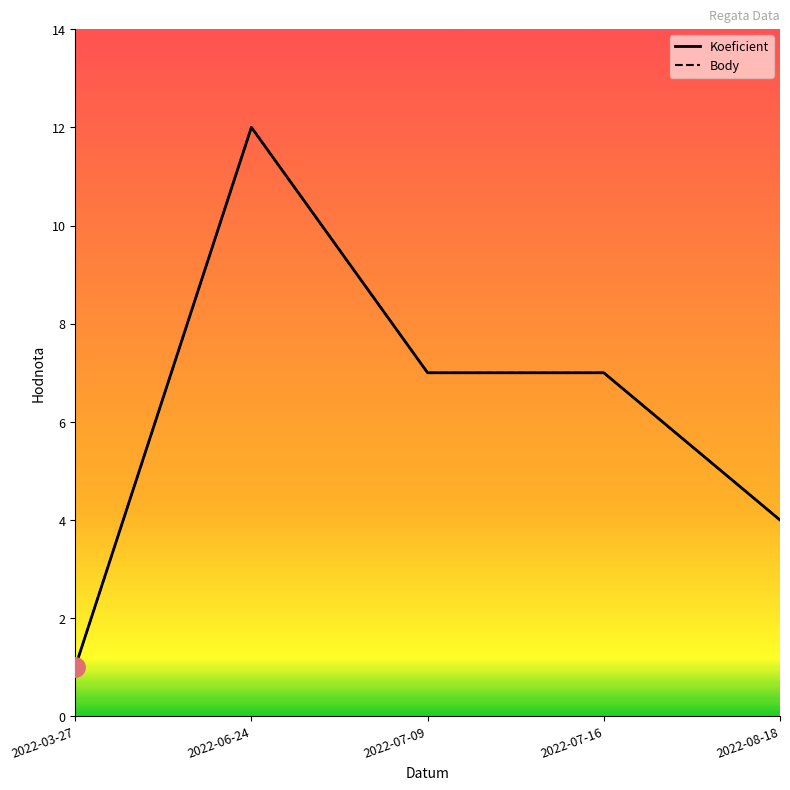

Is this an area chart (filled region under the line)?

No